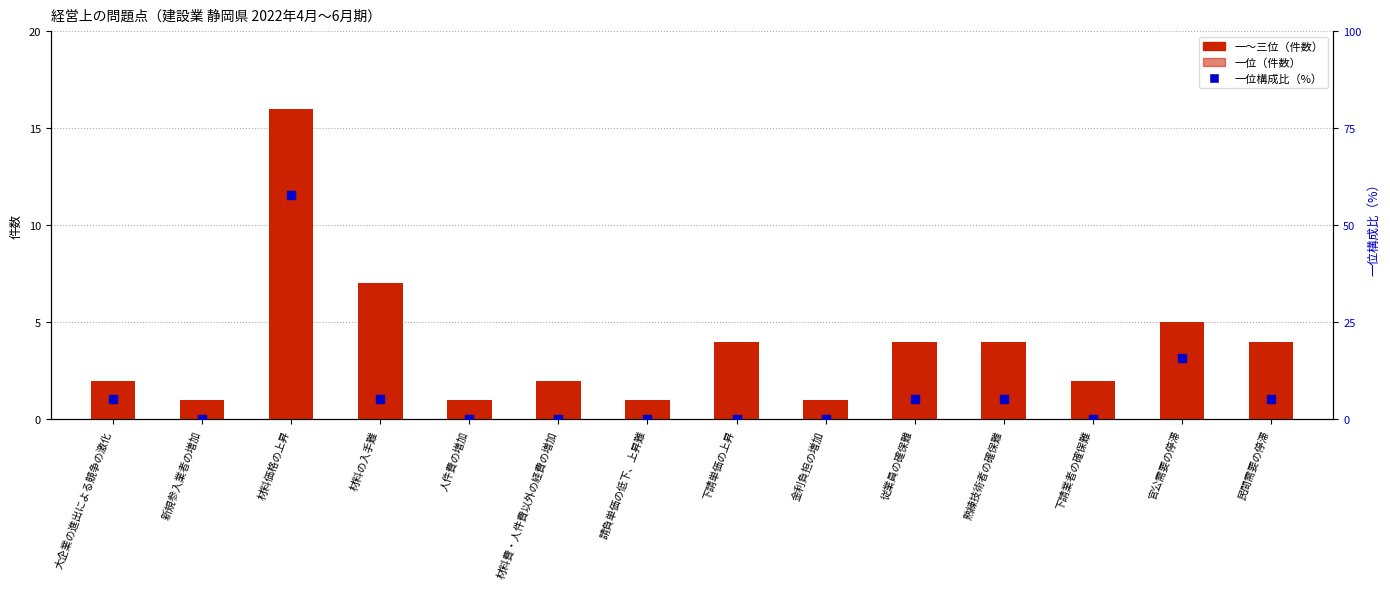

At which category is the sum across all series the highest?

材料価格の上昇